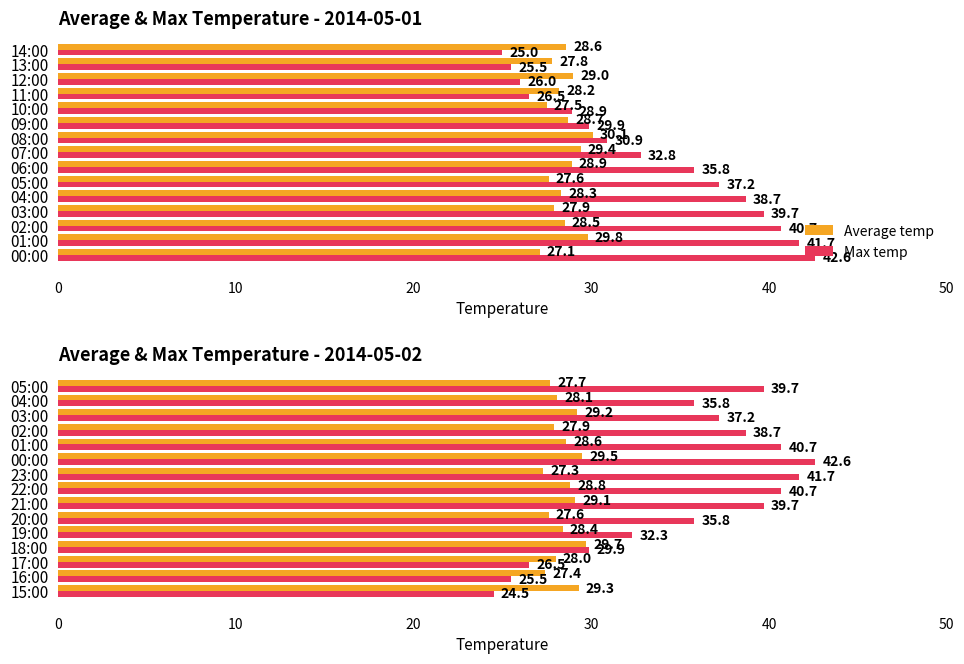

Which series has the largest range (max minus min)?

Max temp